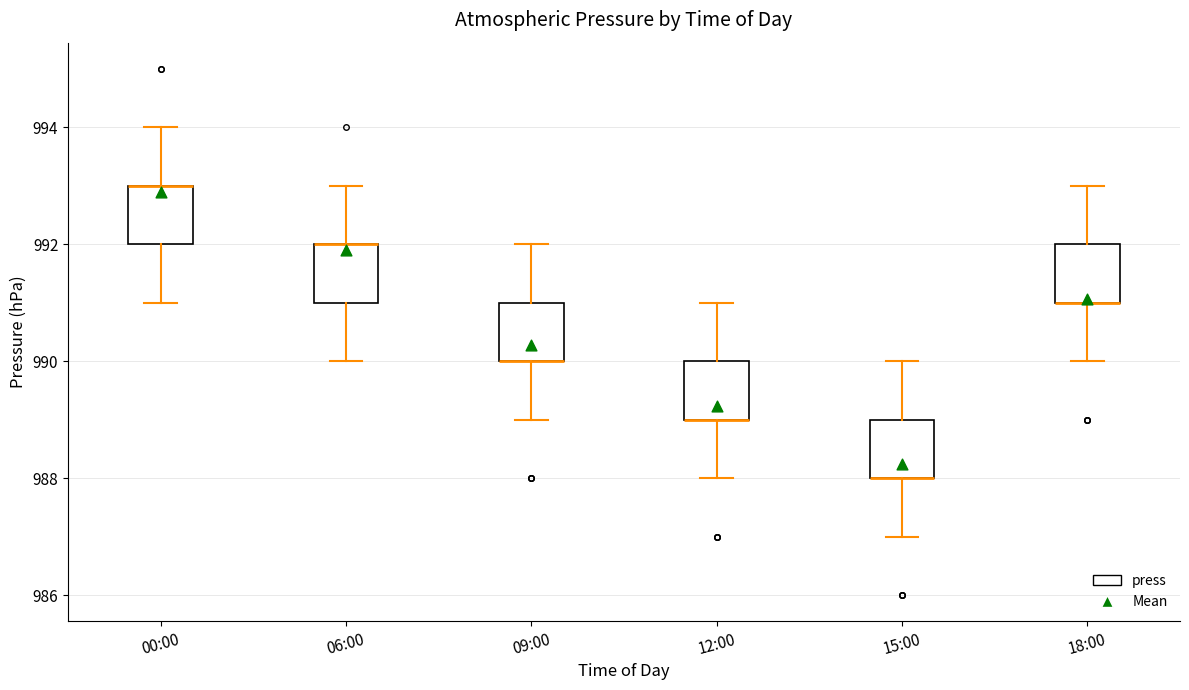

Reading left to right, read every box against the y-axis: the position of its median line, the range the box covers, and the ends of its whiskers. The values are not printed on the chart, so give them approximately, as read against the axis.

00:00: median 993 (drawn on the box's upper edge), box 992 to 993, whiskers 991 to 994
06:00: median 992 (drawn on the box's upper edge), box 991 to 992, whiskers 990 to 993
09:00: median 990 (drawn on the box's lower edge), box 990 to 991, whiskers 989 to 992
12:00: median 989 (drawn on the box's lower edge), box 989 to 990, whiskers 988 to 991
15:00: median 988 (drawn on the box's lower edge), box 988 to 989, whiskers 987 to 990
18:00: median 991 (drawn on the box's lower edge), box 991 to 992, whiskers 990 to 993